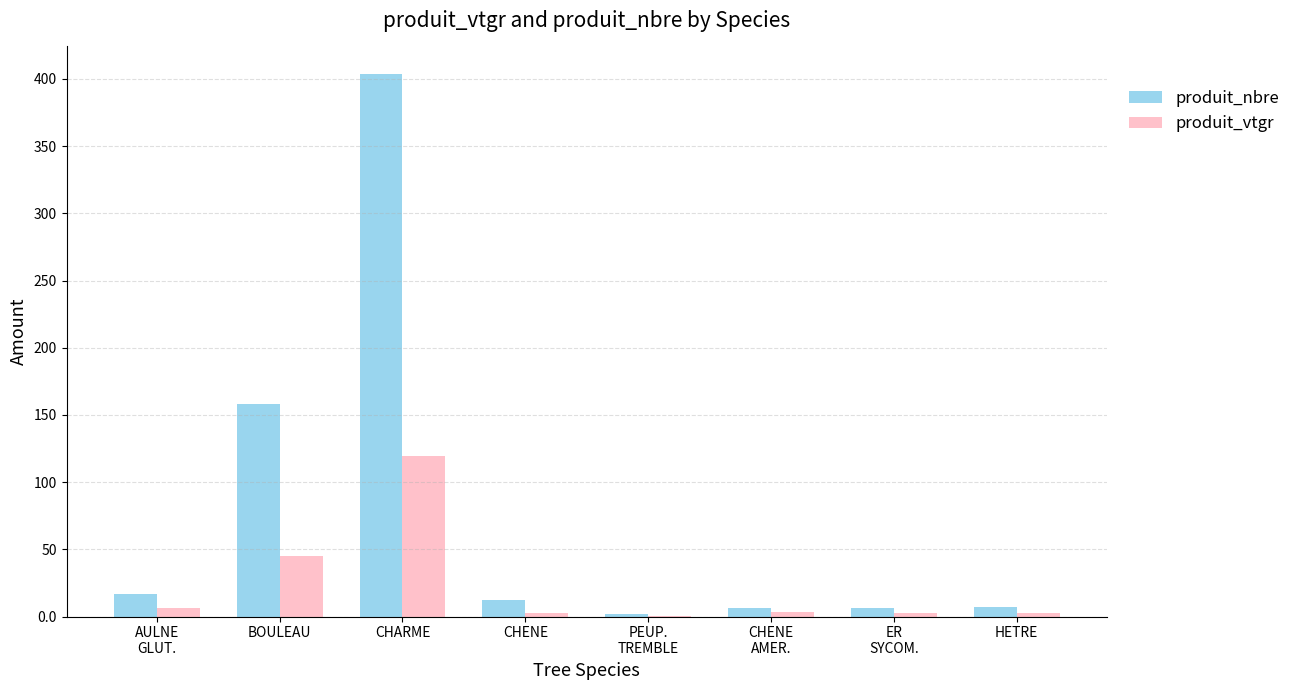

True or false: produit_nbre has a value of 158.0 at BOULEAU.

True